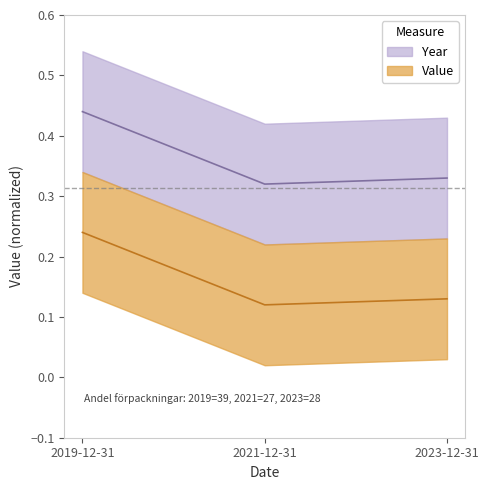

What is the maximum value shown in the chart?

0.4